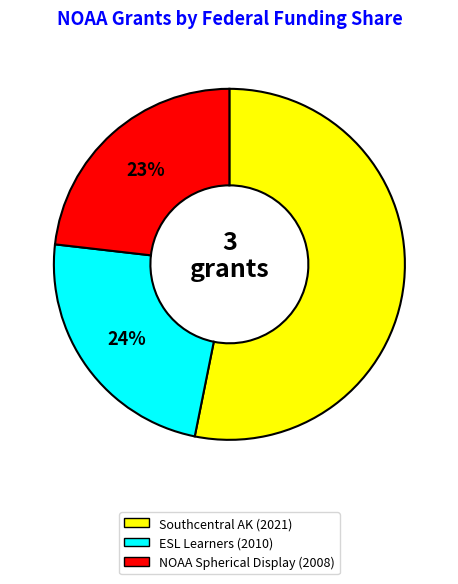

To the nearest percent, what is the difference between the largest and smallest slice percentages?

30%